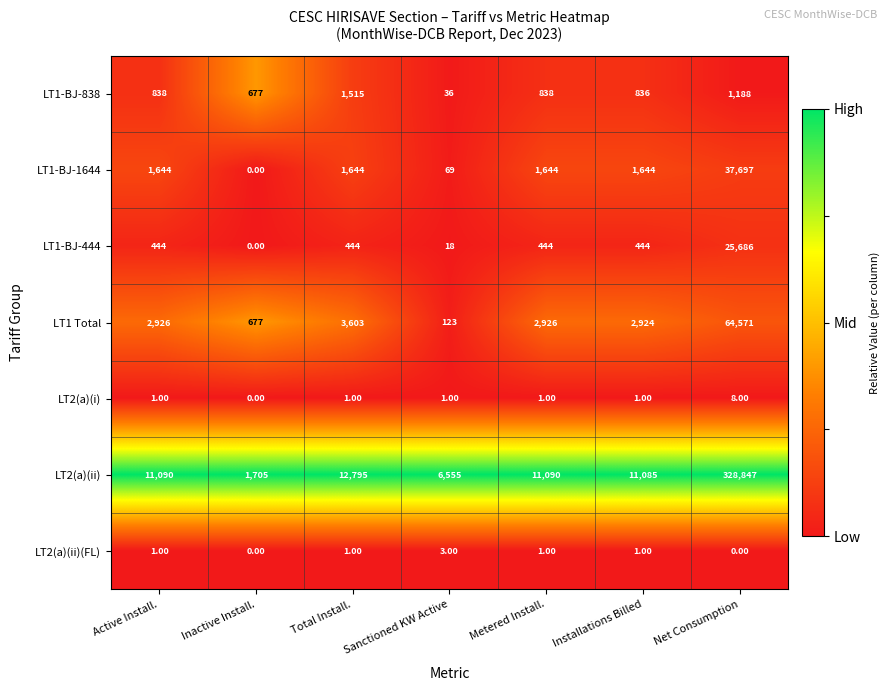

At which label does LT1-BJ-838 reach its minimum?

Sanctioned KW Active